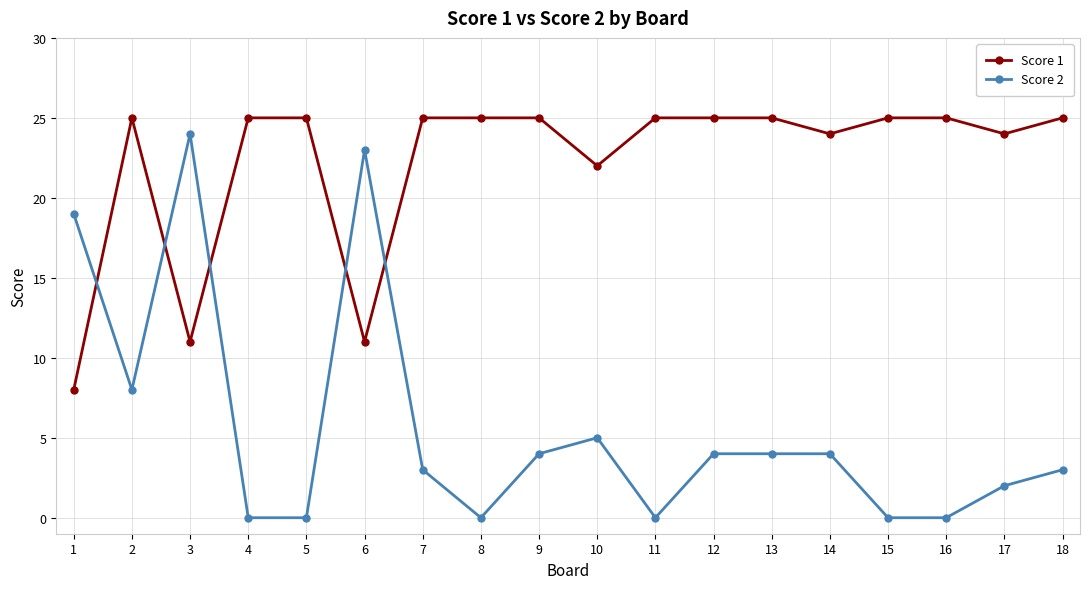

What is the sum of all Score 2 values?

103